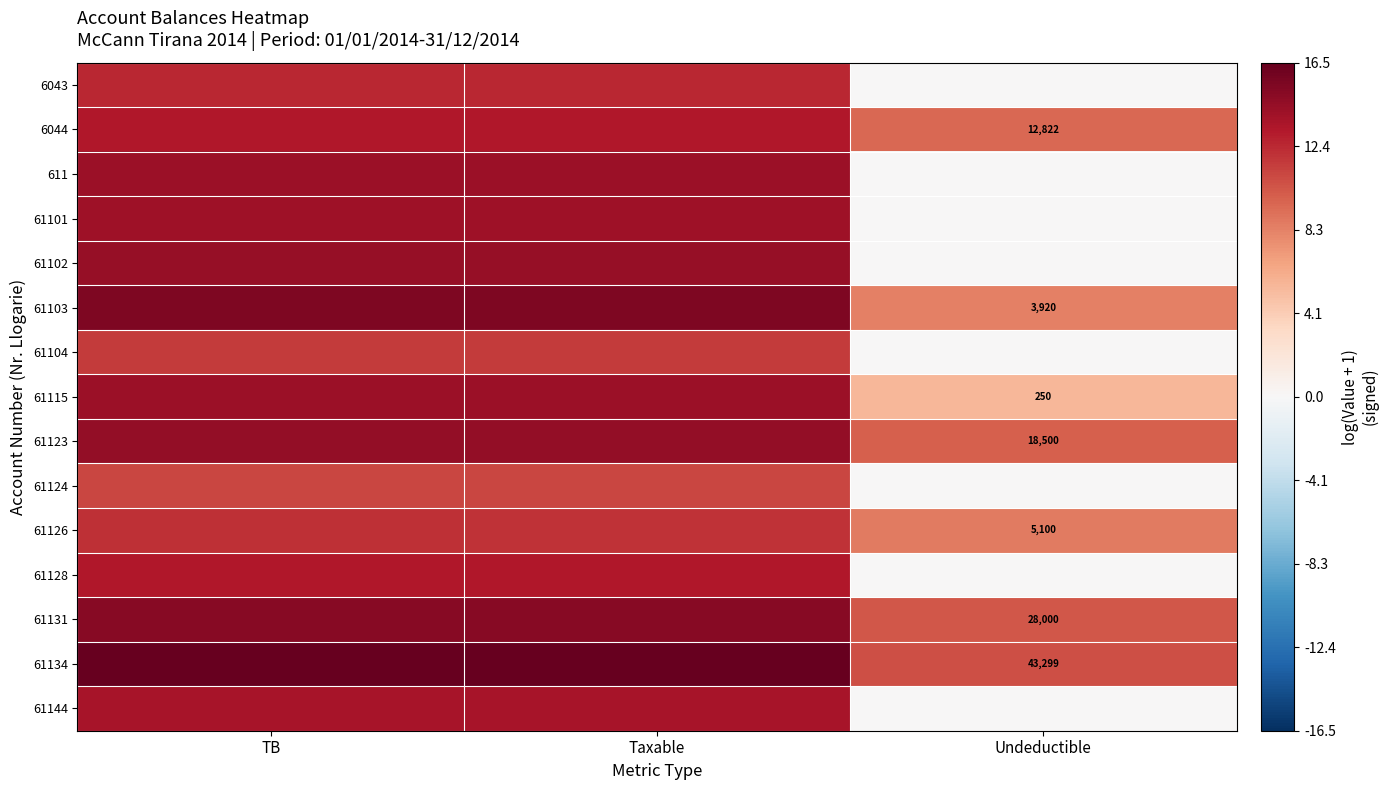

The 61128 series shows 13.2 at TB. True or false?

True